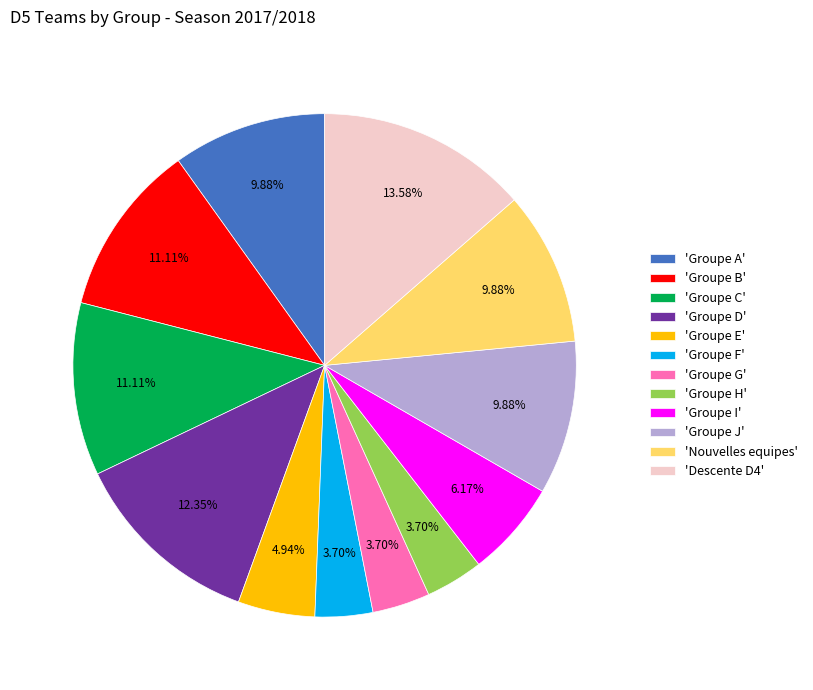

Does 'Groupe E' account for over 50% of the chart?

No